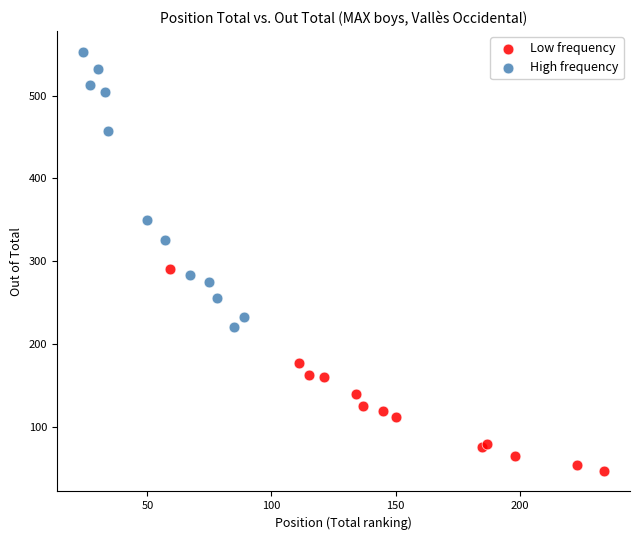

Which series contains the highest Y value?

High frequency